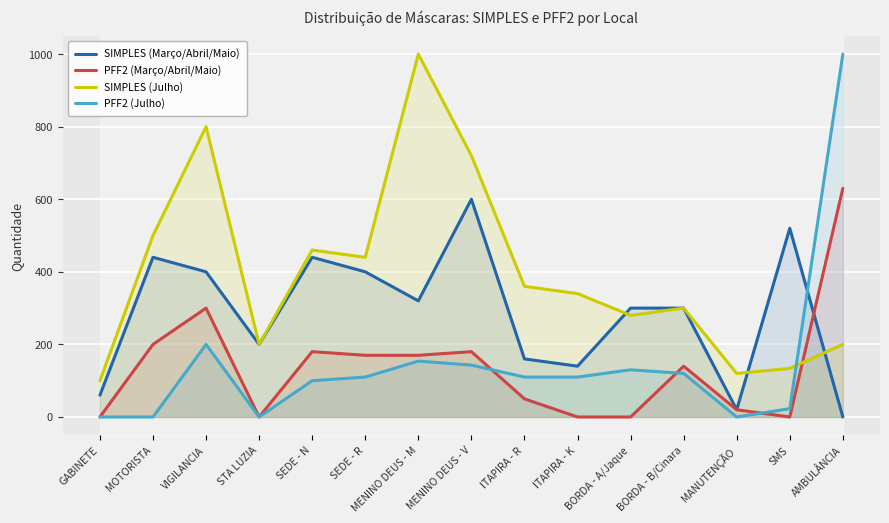

Reading right to left, transcribe all the data shown in this chart.

SIMPLES (Março/Abril/Maio): 0	520	20	300	300	140	160	600	320	400	440	200	400	440	60
PFF2 (Março/Abril/Maio): 630	0	20	140	0	0	50	180	170	170	180	0	300	200	0
SIMPLES (Julho): 200	134	120	300	280	340	360	720	1000	440	460	200	800	500	100
PFF2 (Julho): 1000	23	0	120	130	110	110	143	154	110	100	0	200	0	0